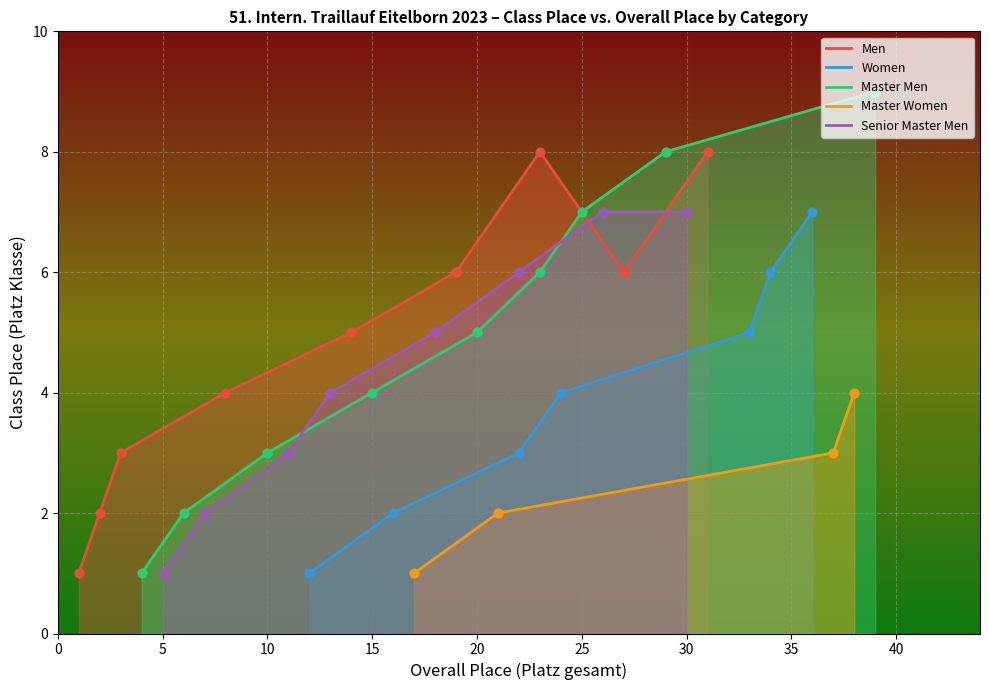

Is the value of Master Women at 13 greater than the value of Senior Master Men at 13?

No